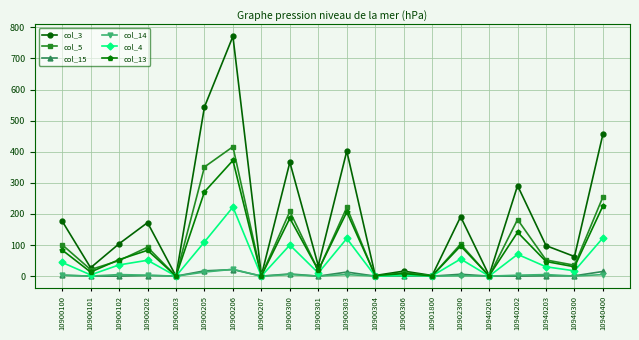

What is the total value across all series at 10900202?

404